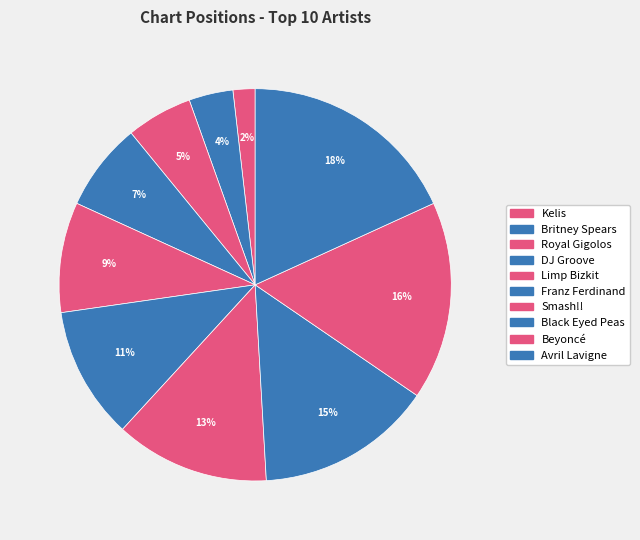

Which category has the smallest portion of the pie?

Kelis